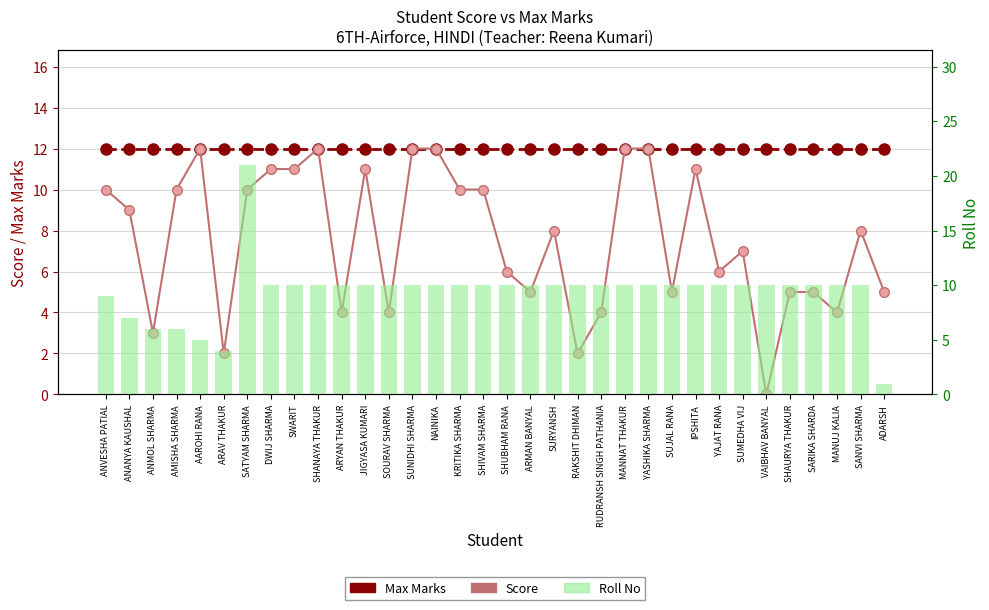

What are all the series names shown in the legend?

Max Marks, Score, Roll No